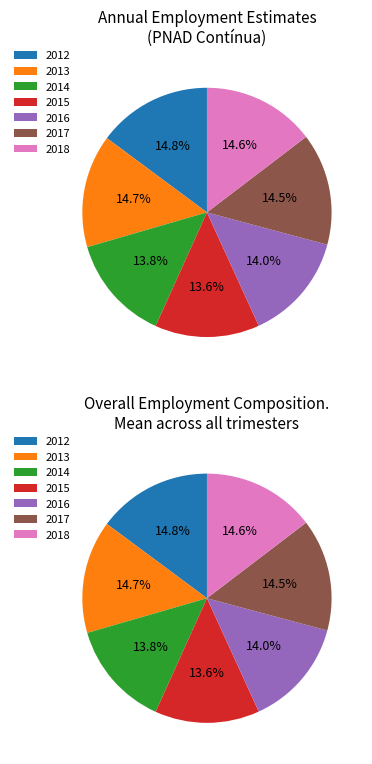

The 2015 slice represents 24% of the pie. True or false?

False